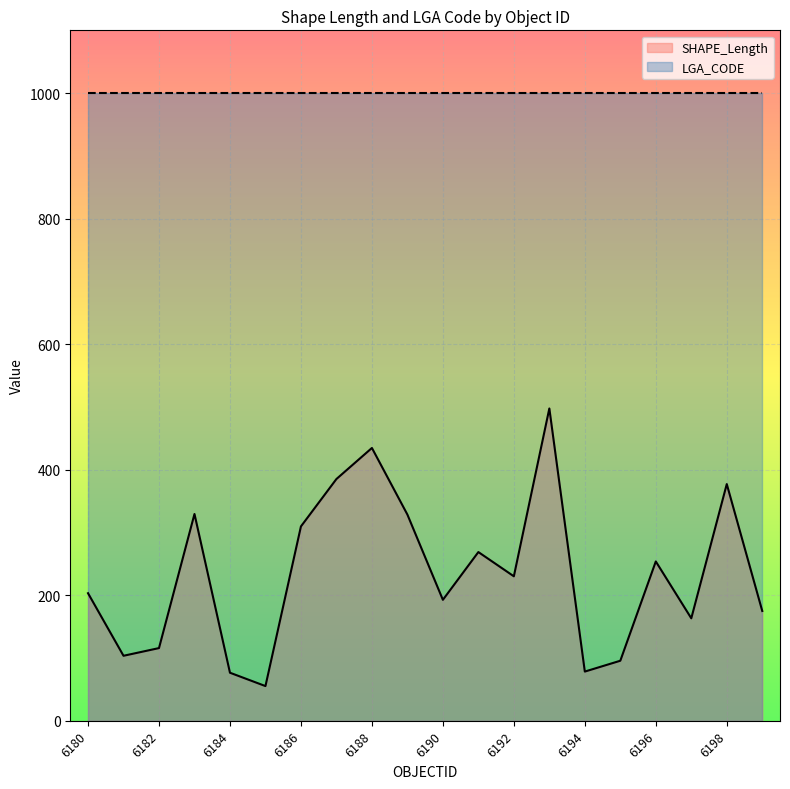

Which has a higher value, 6194 or 6184?

6194